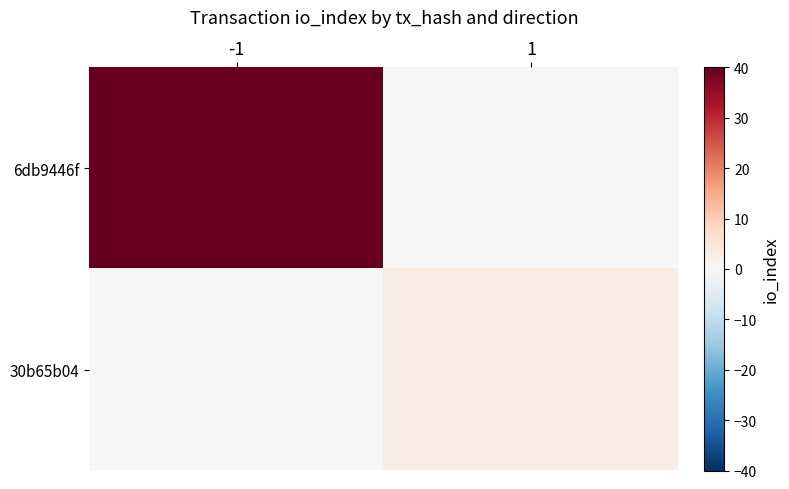

At which category is the sum across all series the highest?

-1